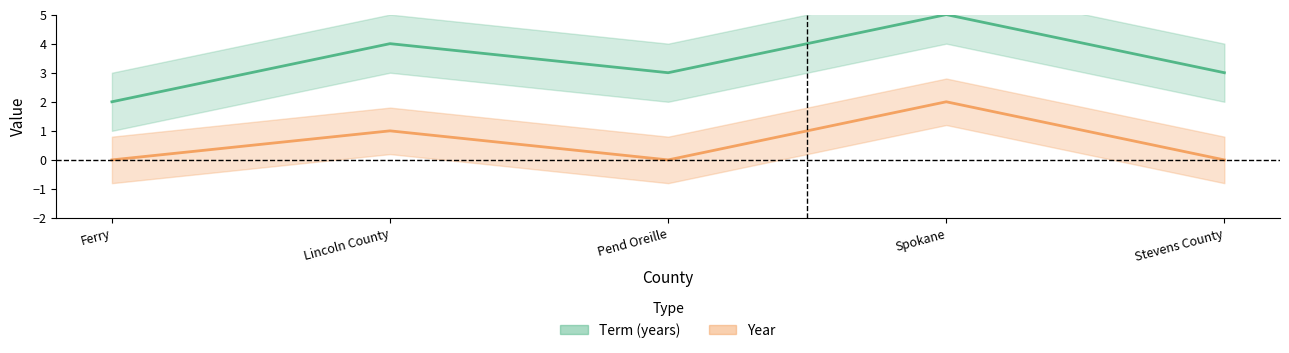

How many data points does each series have?

5